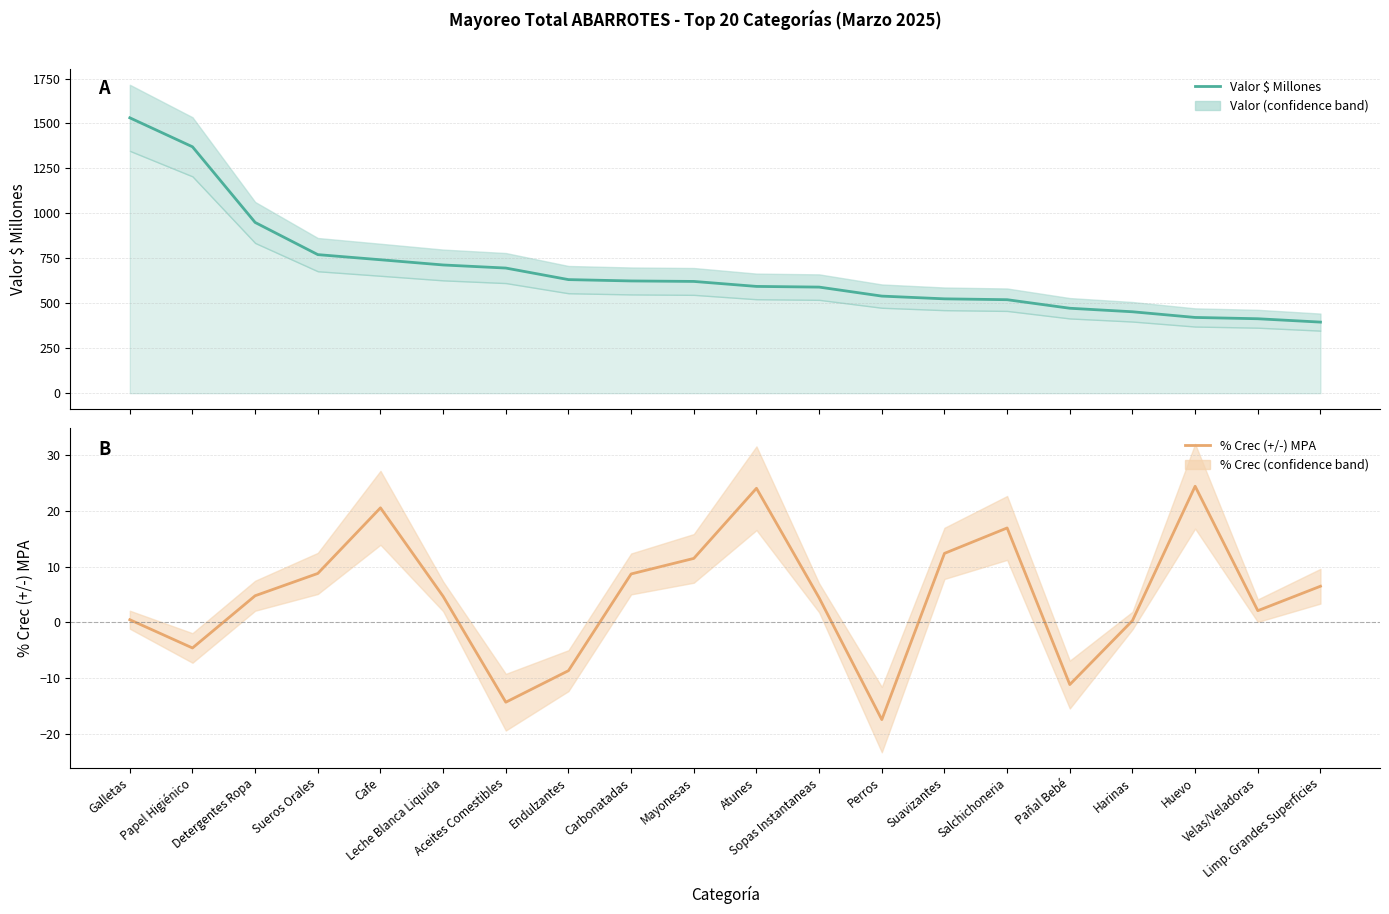

True or false: Valor $ Millones has a value of 421.2 at Huevo.

True